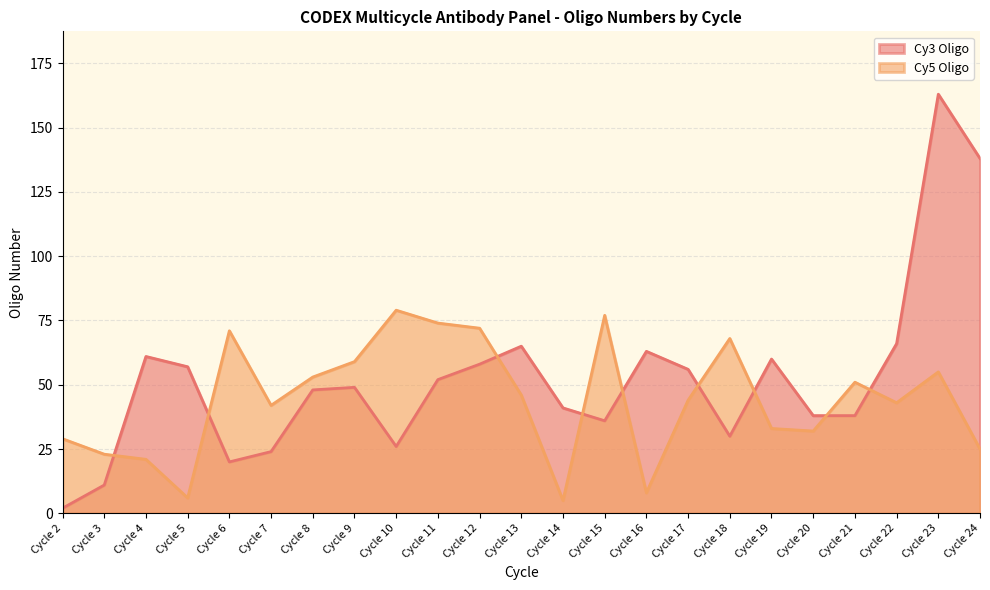

What is the average value?

44